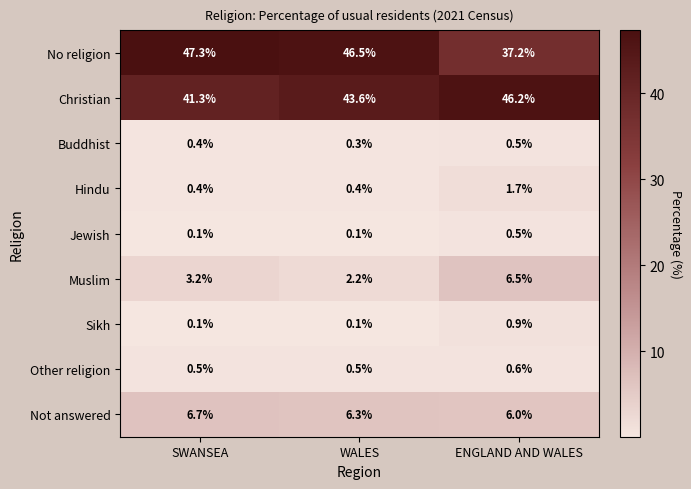

Reading left to right, list all the values displayed in this chart.

No religion: SWANSEA=47.3	WALES=46.5	ENGLAND AND WALES=37.2
Christian: SWANSEA=41.3	WALES=43.6	ENGLAND AND WALES=46.2
Buddhist: SWANSEA=0.4	WALES=0.3	ENGLAND AND WALES=0.5
Hindu: SWANSEA=0.4	WALES=0.4	ENGLAND AND WALES=1.7
Jewish: SWANSEA=0.1	WALES=0.1	ENGLAND AND WALES=0.5
Muslim: SWANSEA=3.2	WALES=2.2	ENGLAND AND WALES=6.5
Sikh: SWANSEA=0.1	WALES=0.1	ENGLAND AND WALES=0.9
Other religion: SWANSEA=0.5	WALES=0.5	ENGLAND AND WALES=0.6
Not answered: SWANSEA=6.7	WALES=6.3	ENGLAND AND WALES=6.0